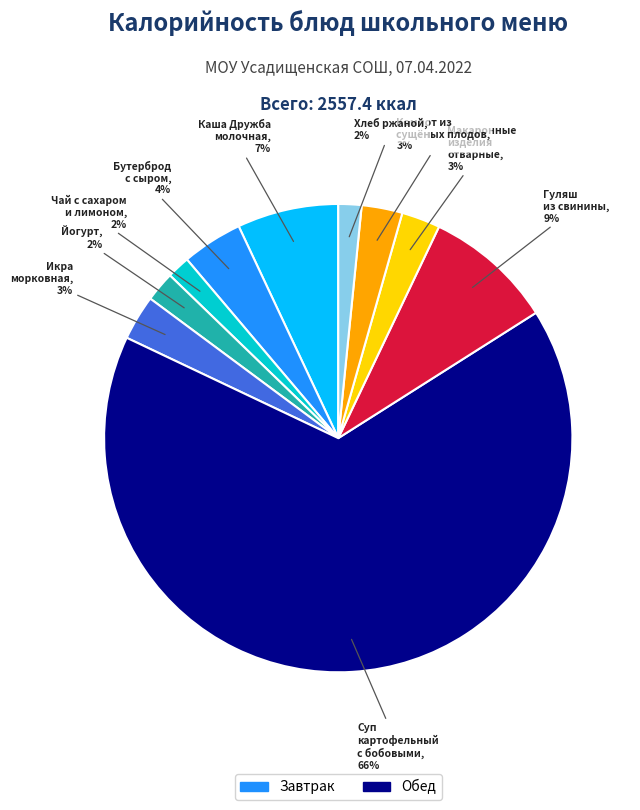

Does any single category account for the majority?

Yes